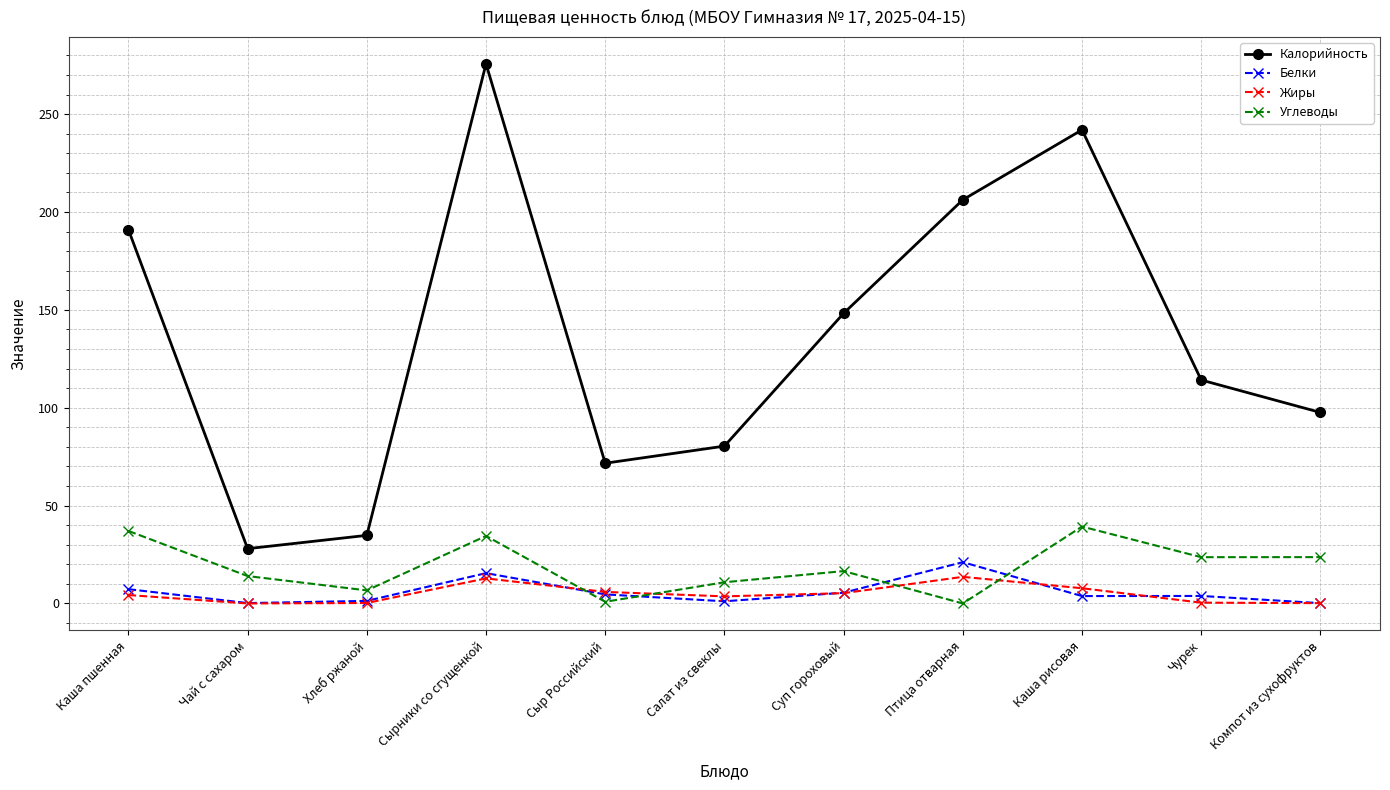

Which series ends up on top after the final intersection of Углеводы and Жиры?

Углеводы